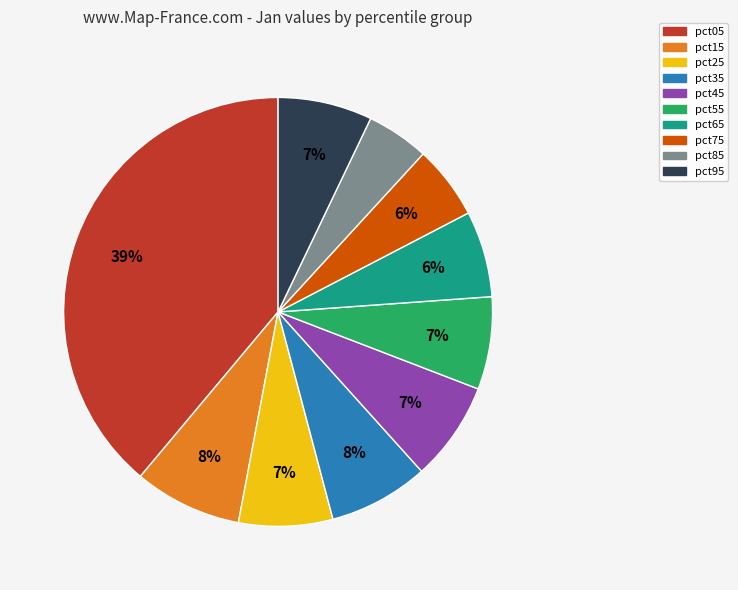

What percentage is the pct95 slice, to the nearest percent?

7%